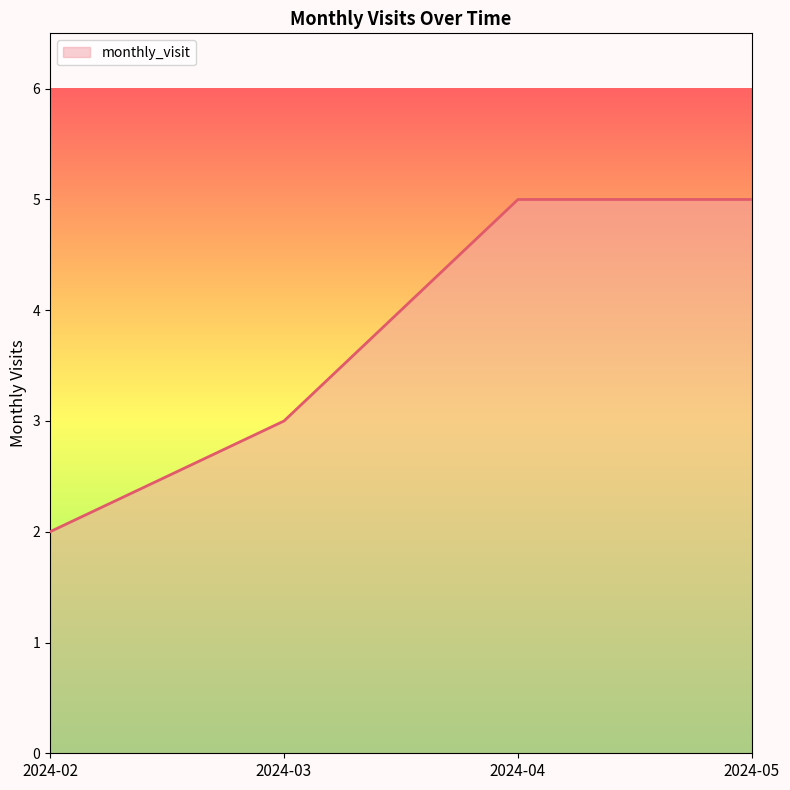

Count the number of data series in this chart.

1